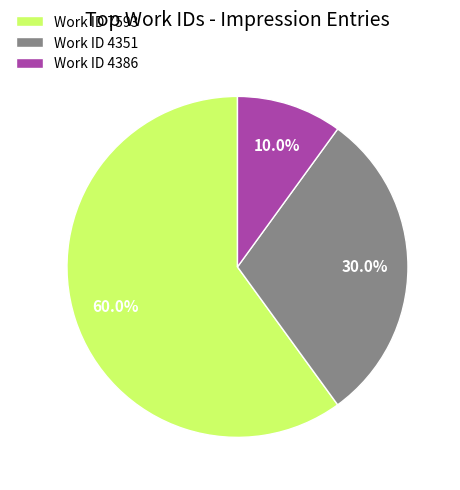

Which slice is the smallest?

Work ID 4386